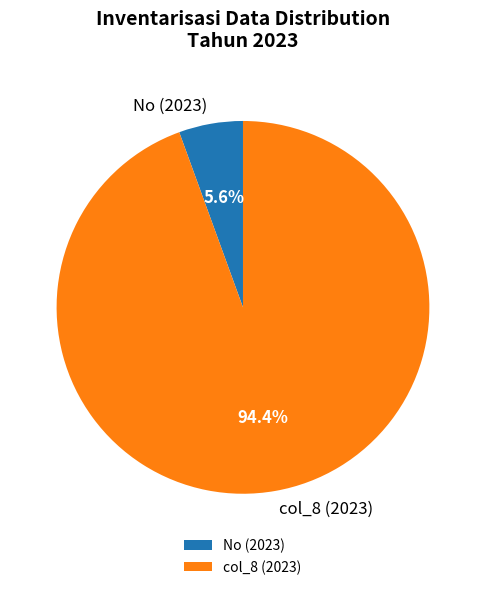

What is the total percentage of col_8 (2023) and No (2023)?

100.0%